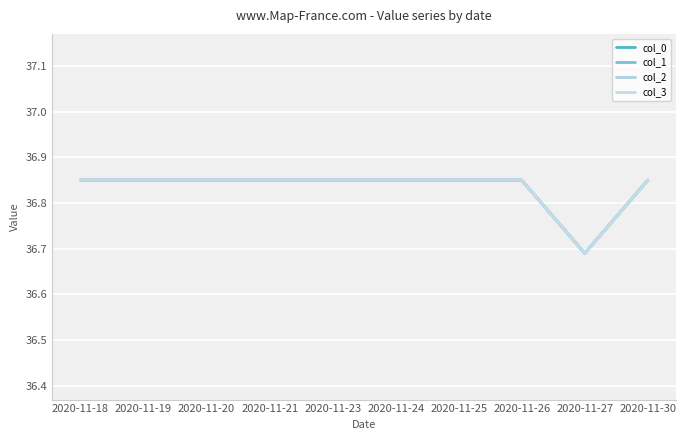

Count the col_3 values in the range 36 to 37.

10